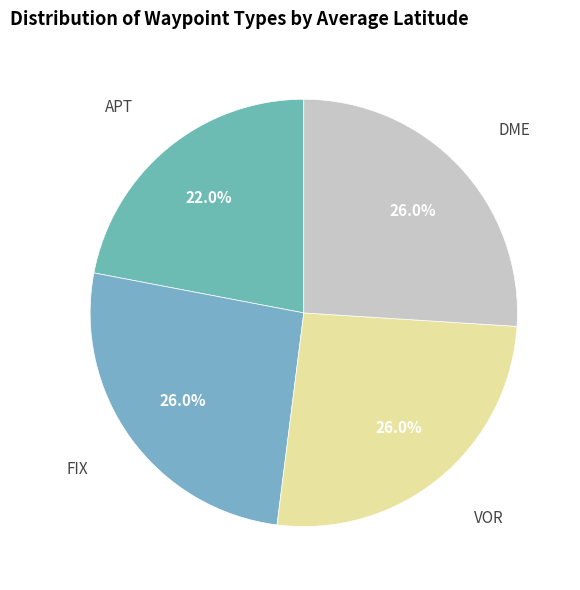

True or false: FIX accounts for 26% of the total.

True